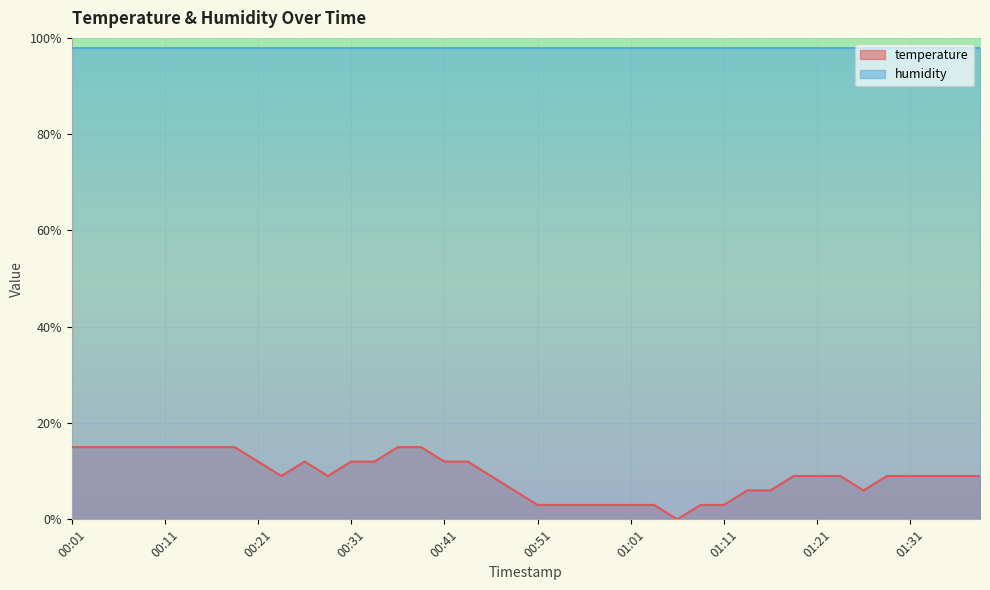

Where is the data nearest to the value 7?

00:48